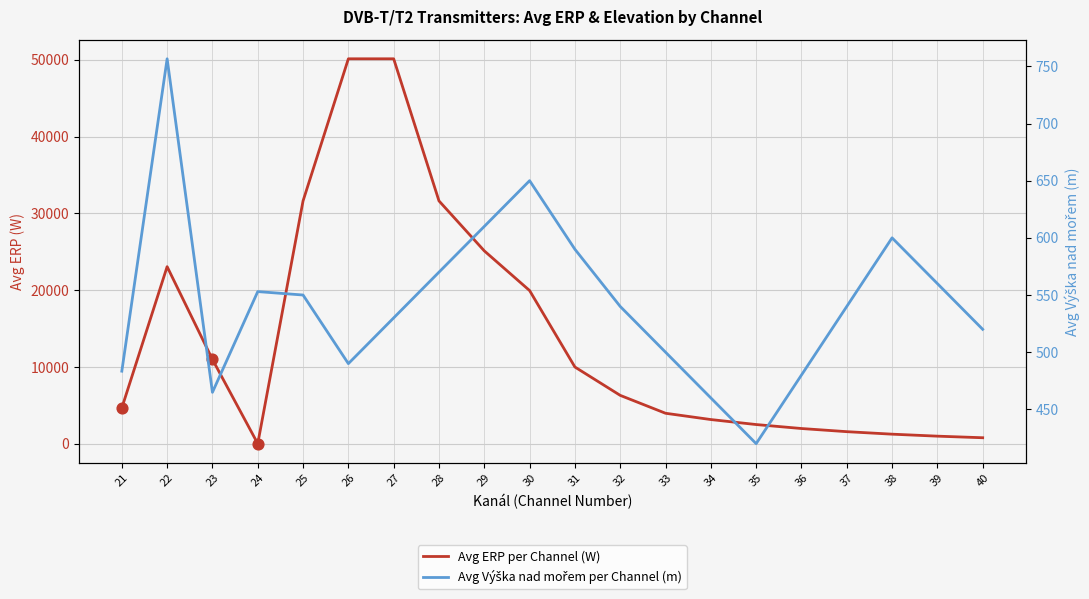

At which category is the sum across all series the highest?

27